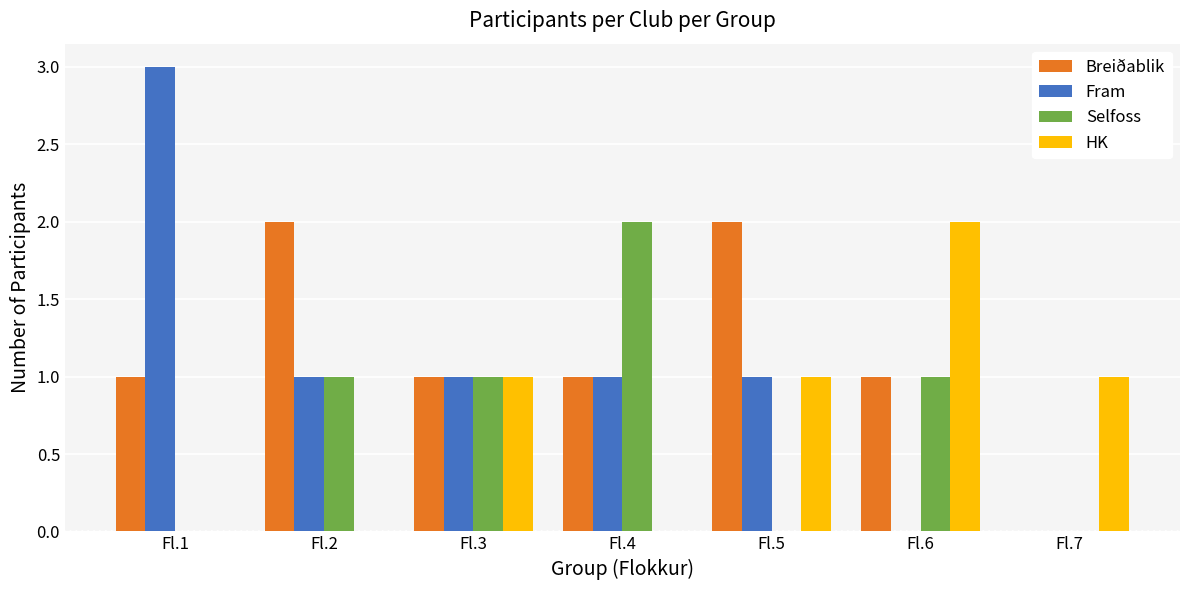

The value of Fram at Fl.1 is 1. True or false?

False